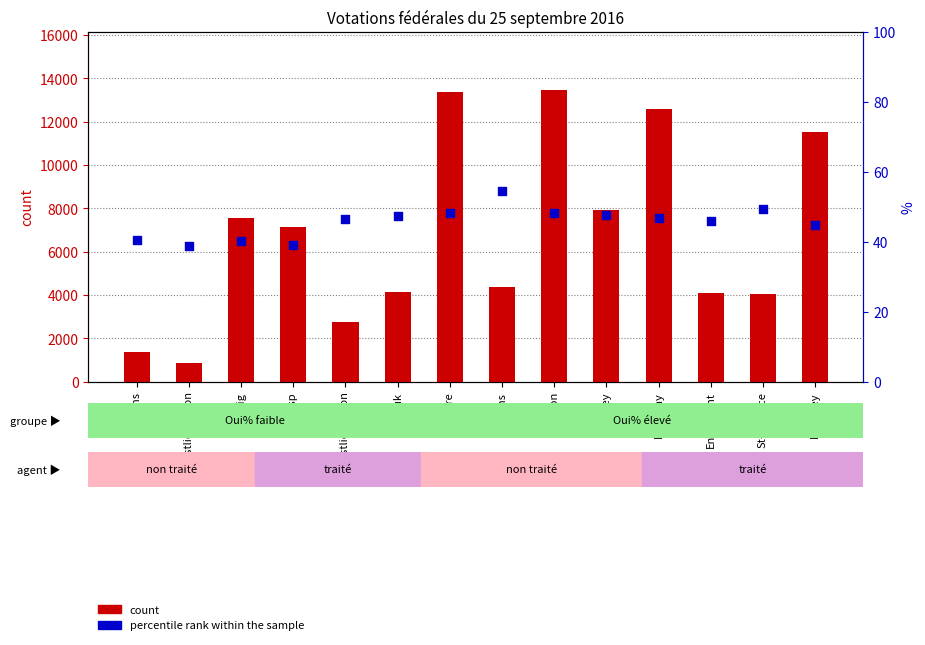

At which category is the sum across all series the highest?

Sion